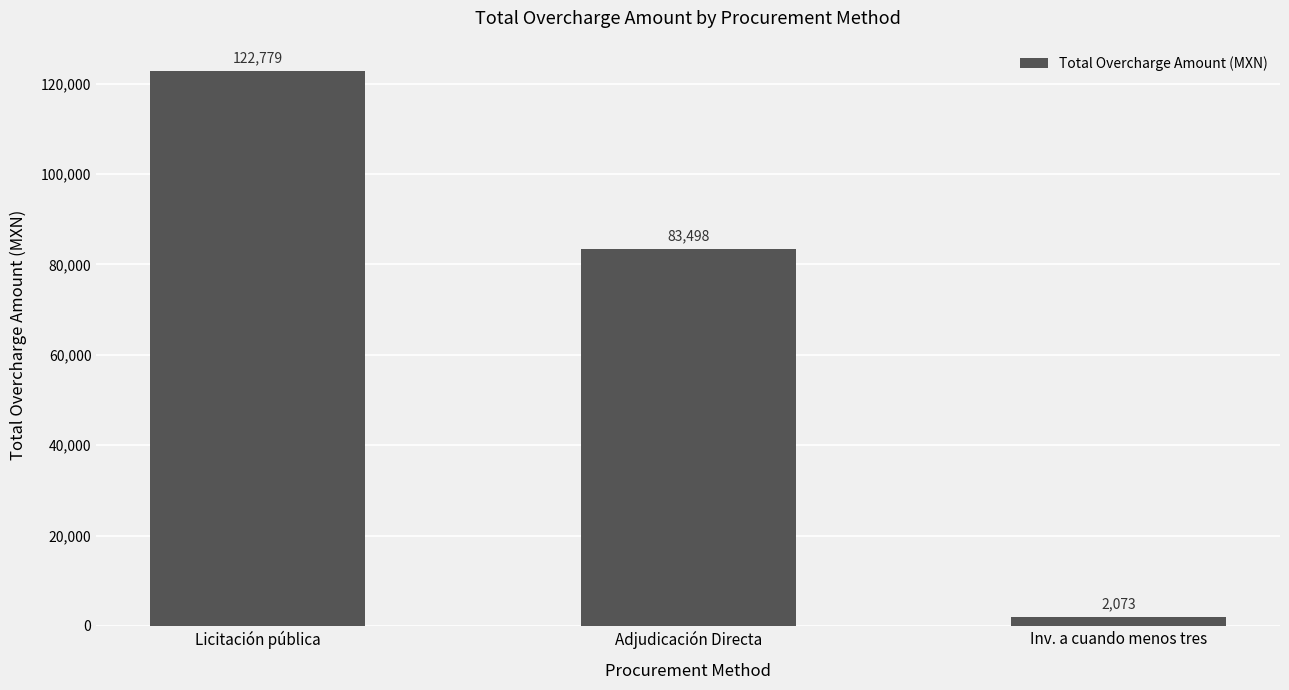

Rank the categories by value from lowest to highest.

Inv. a cuando menos tres, Adjudicación Directa, Licitación pública